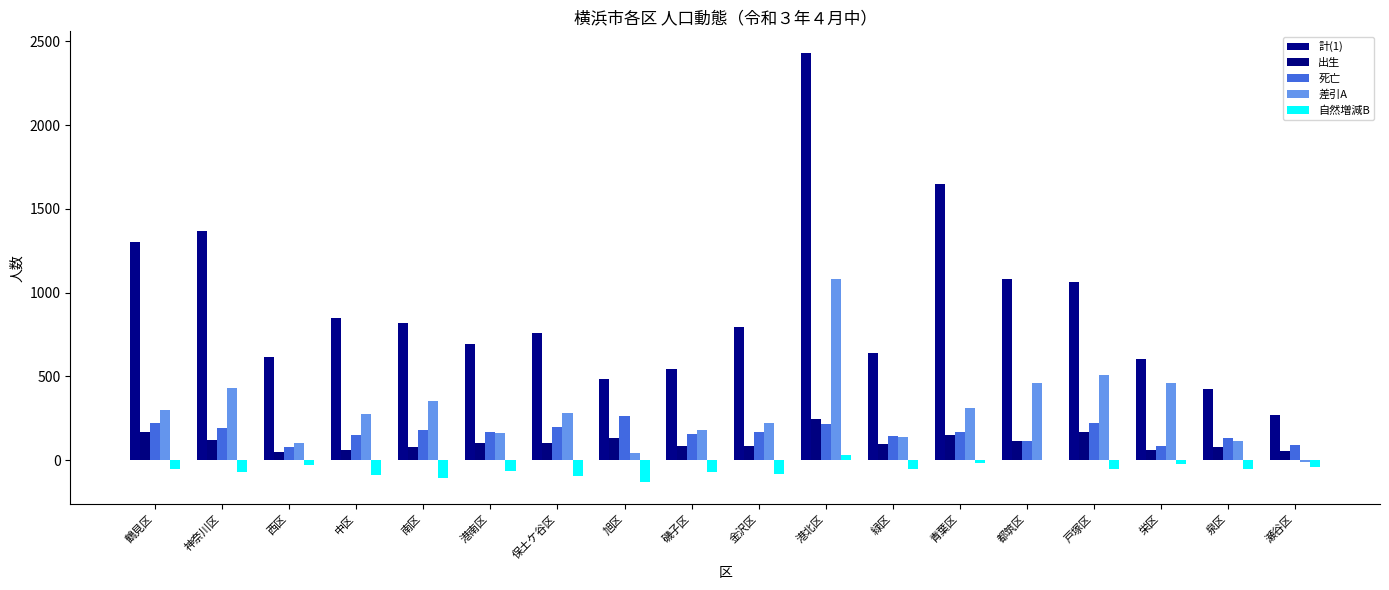

What are all the series names shown in the legend?

計(1), 出生, 死亡, 差引A, 自然増減B